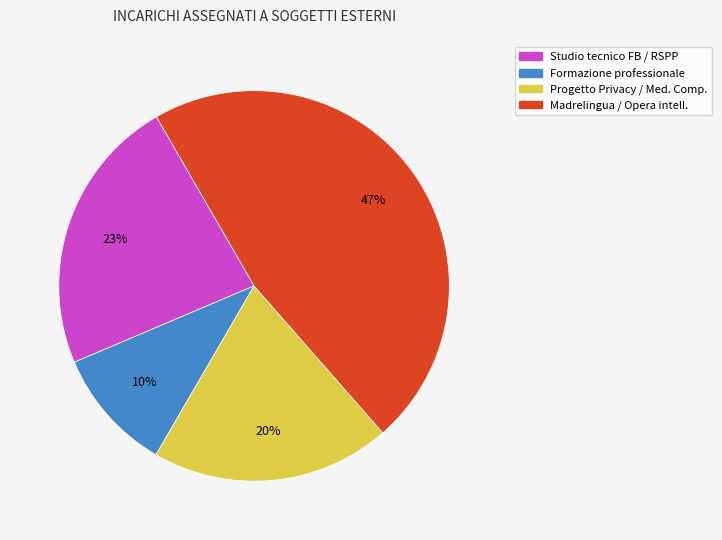

Do Studio tecnico FB / RSPP and Progetto Privacy / Med. Comp. together represent more than half of the pie?

No